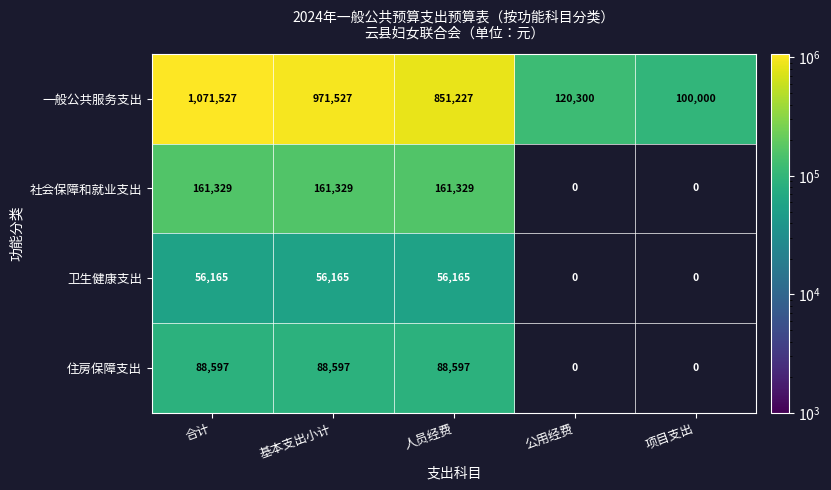

Rank the series at 基本支出小计 from highest to lowest value.

一般公共服务支出, 社会保障和就业支出, 住房保障支出, 卫生健康支出